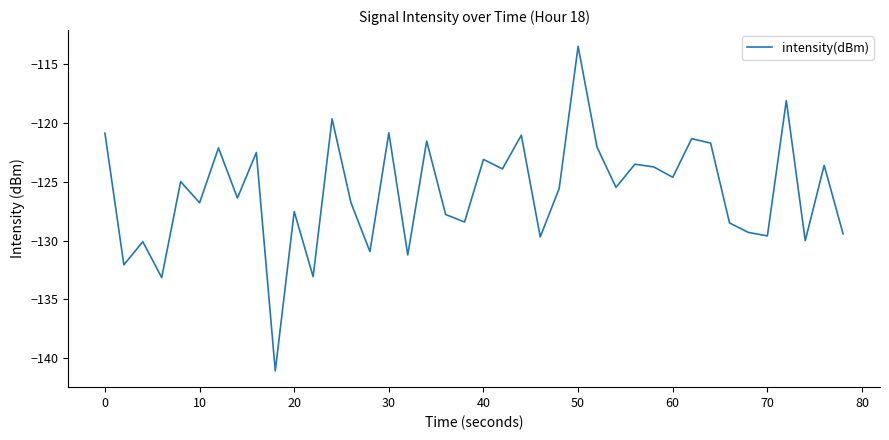

What is the difference between the maximum and minimum values?

27.6